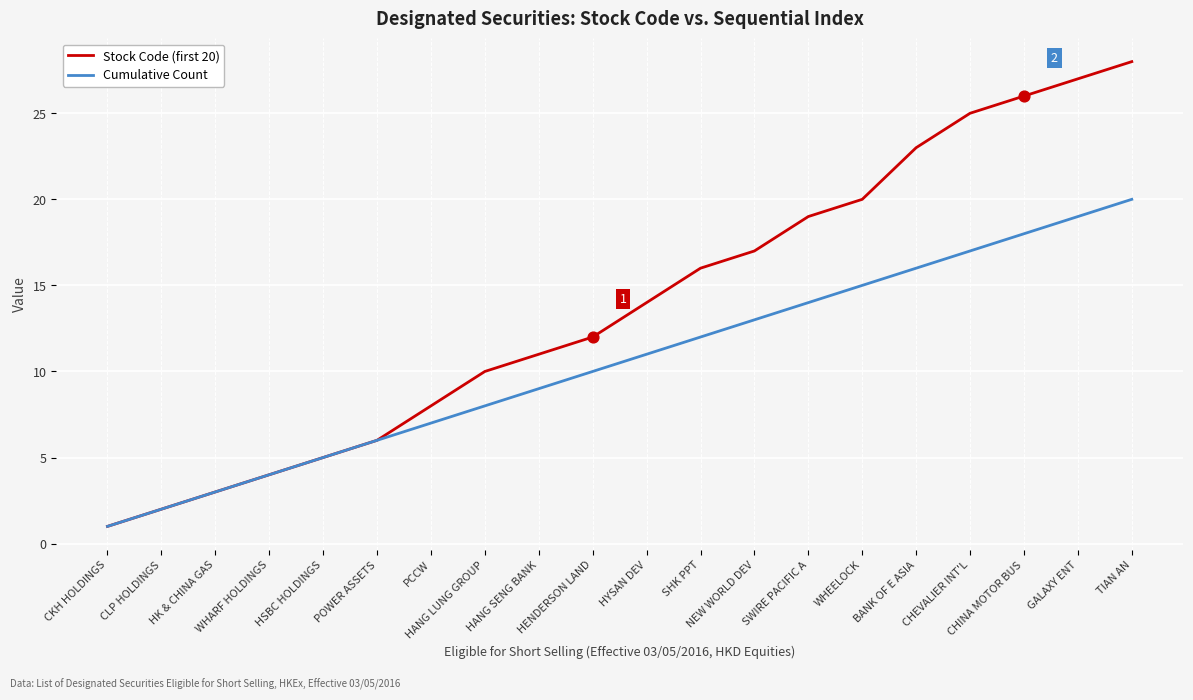

Which series has the largest range (max minus min)?

Stock Code (first 20)